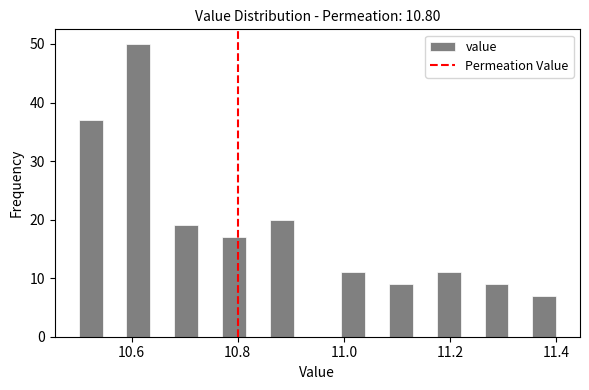

Read against the x-axis, roughly where is the centre of the tallest bar?

10.62